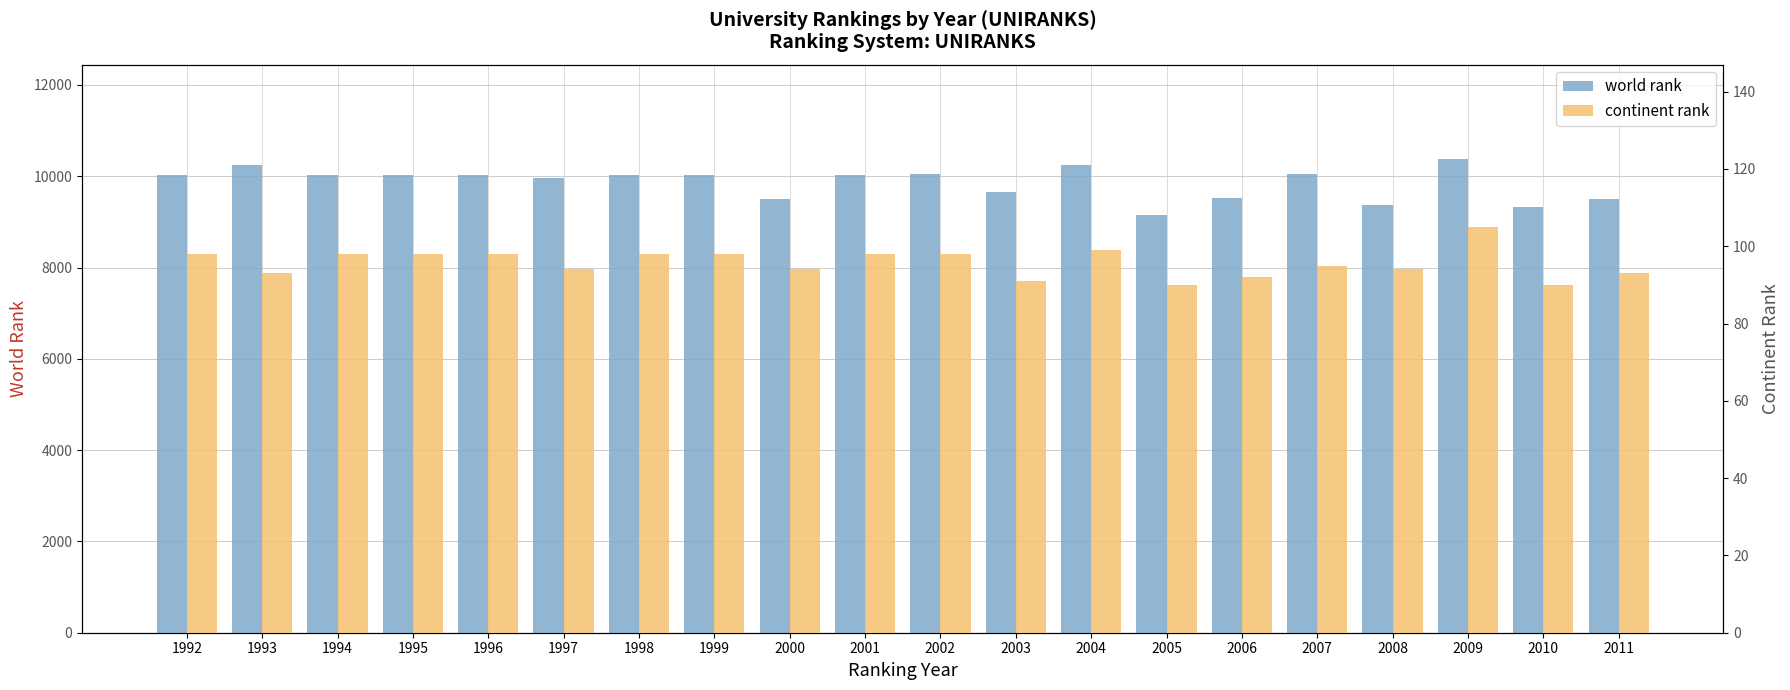

Reading left to right, transcribe all the data shown in this chart.

world rank: 10037	10245	10037	10037	10037	9970	10037	10037	9502	10037	10049	9658	10250	9144	9517	10043	9364	10370	9317	9502
continent rank: 98	93	98	98	98	94	98	98	94	98	98	91	99	90	92	95	94	105	90	93